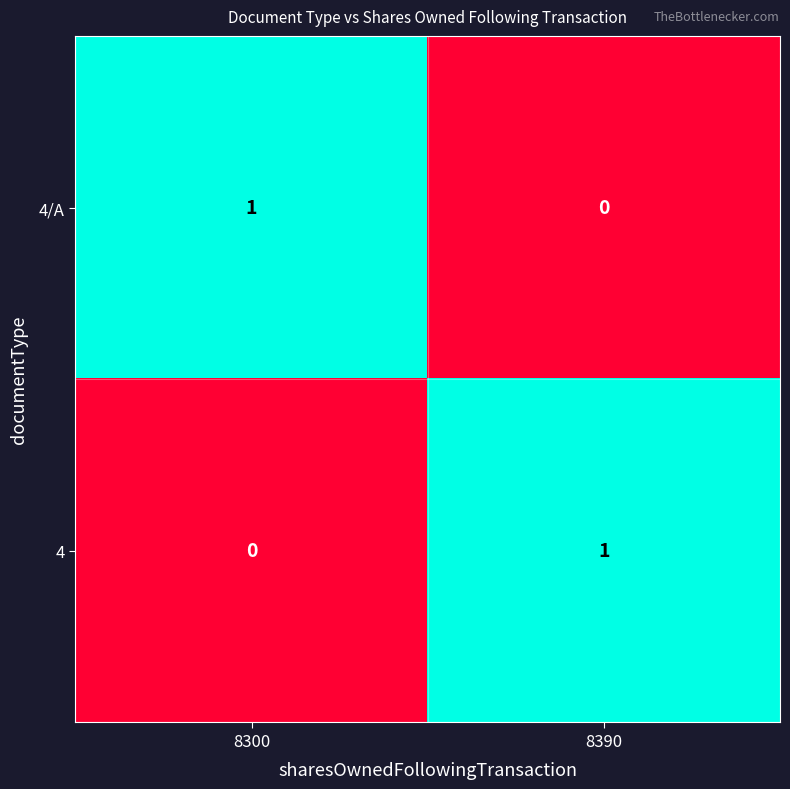

True or false: 4/A has a value of 0 at 8300.

False